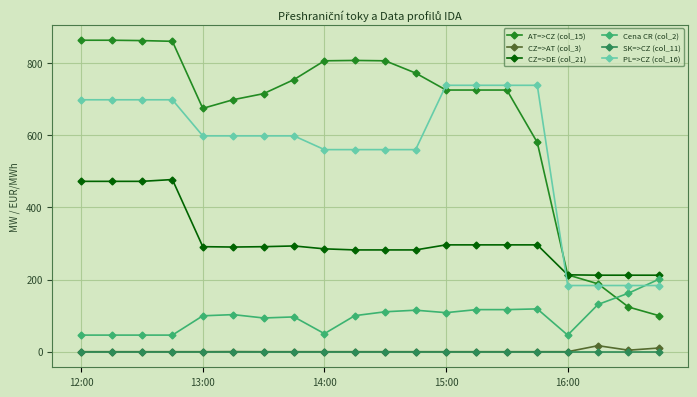

Which series has the largest total across all categories?

AT=>CZ (col_15)